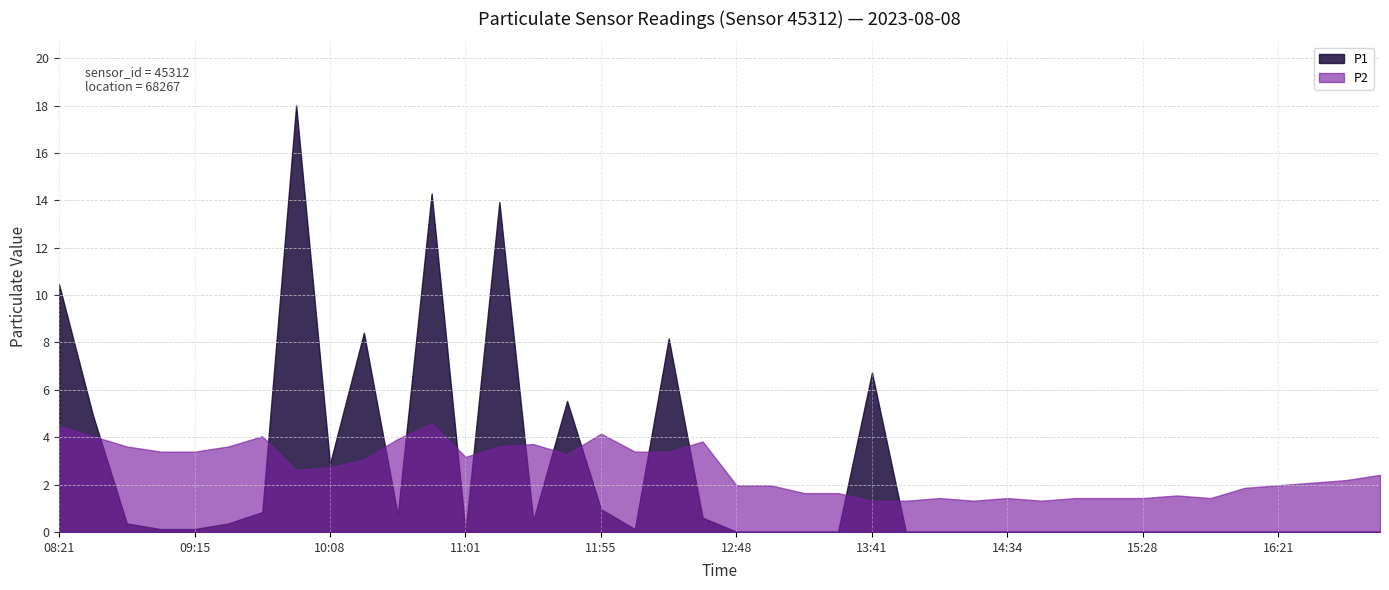

Which series has the largest total across all categories?

P2